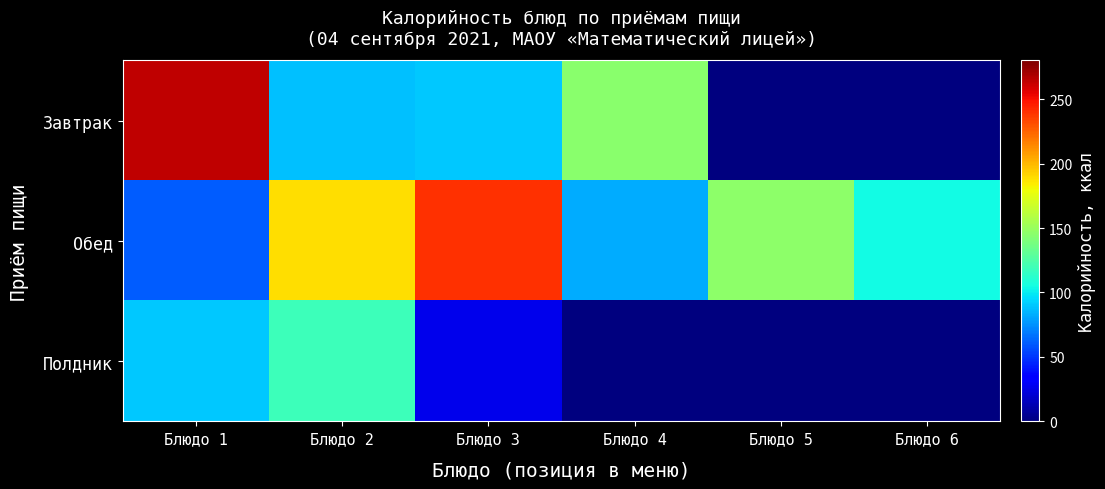

At how many categories does at least one series exceed 154?

3